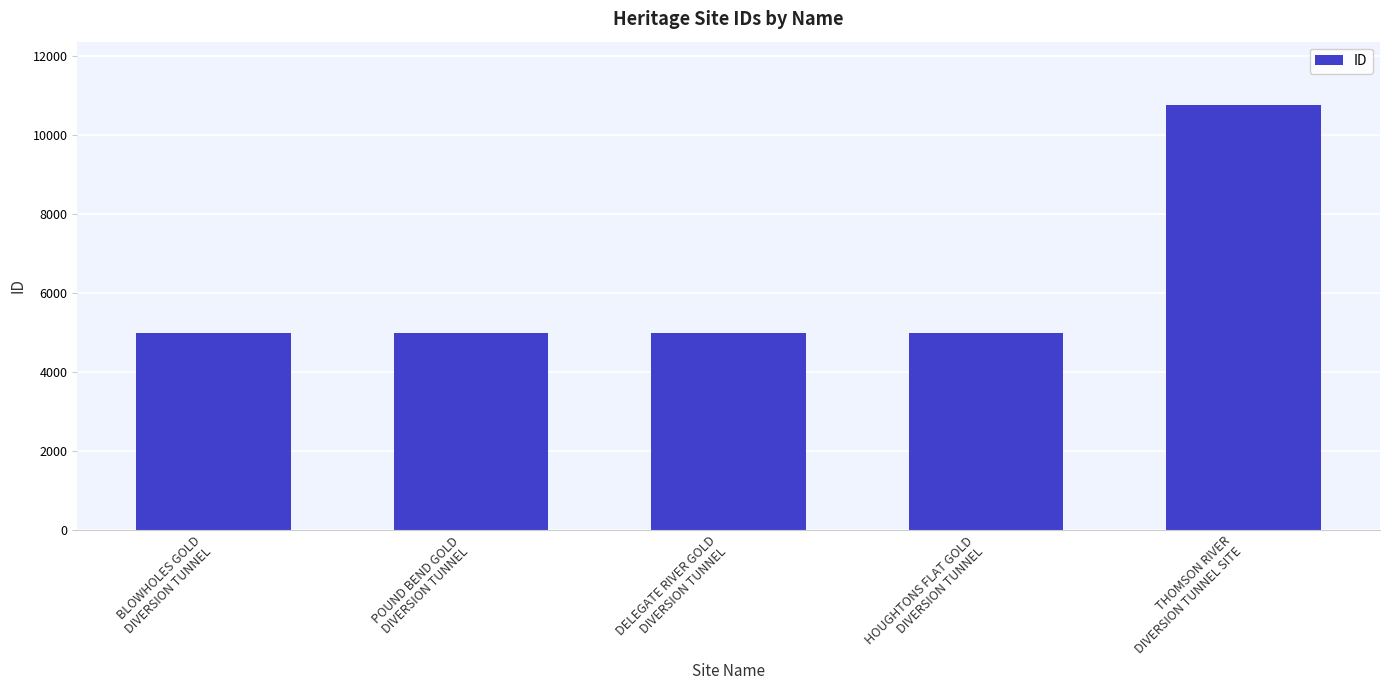

Is it true that the value at HOUGHTONS FLAT GOLD
DIVERSION TUNNEL is 4987?

True